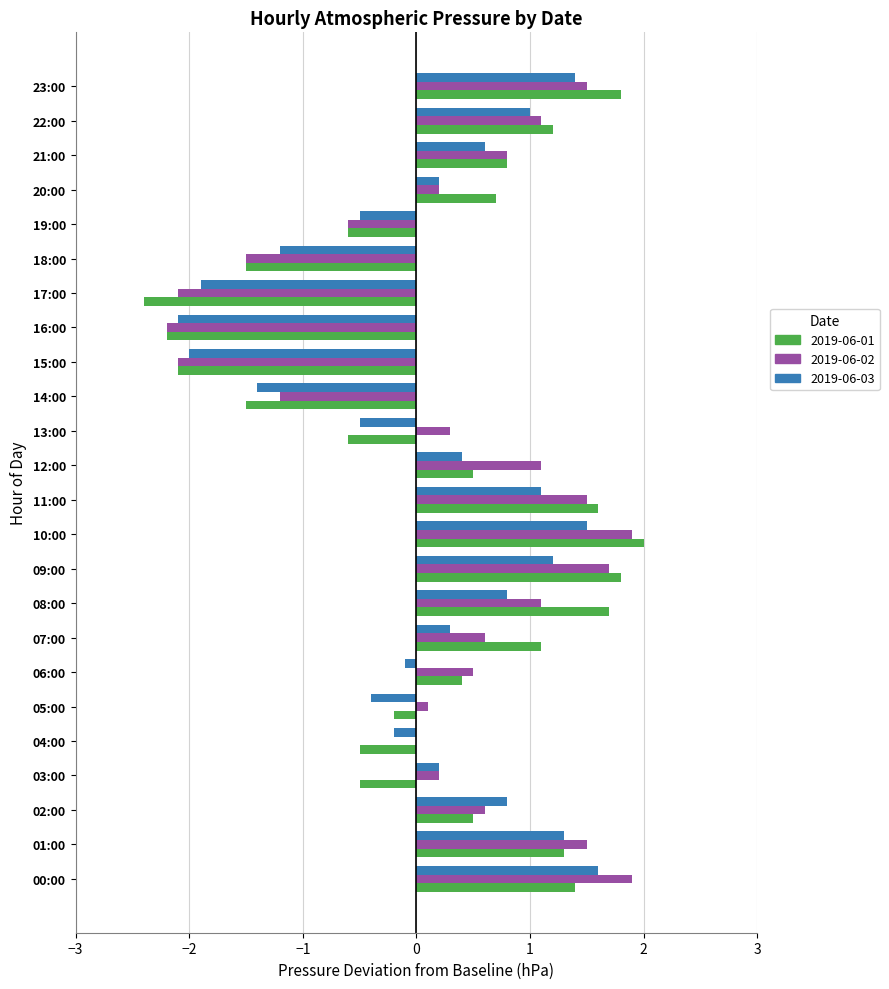

What value does the 2019-06-02 series have at 17:00?

-2.1